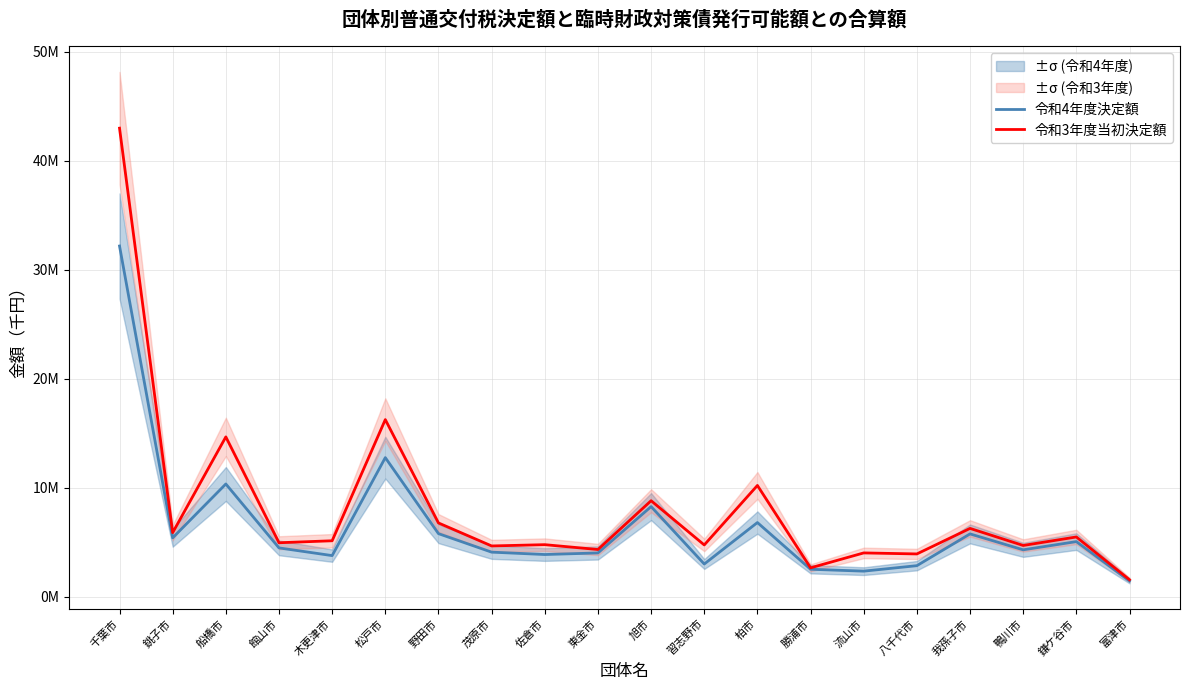

What is the sum of all 令和4年度決定額 values?

129209234